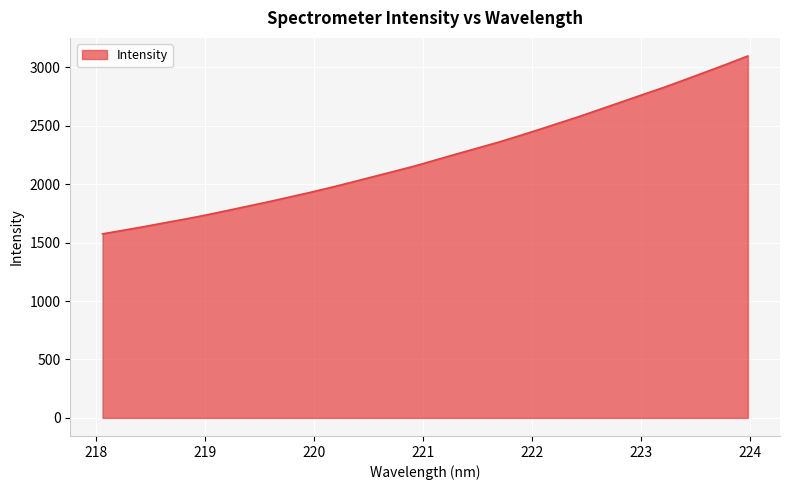

What is the difference between the maximum and minimum values?

1522.5